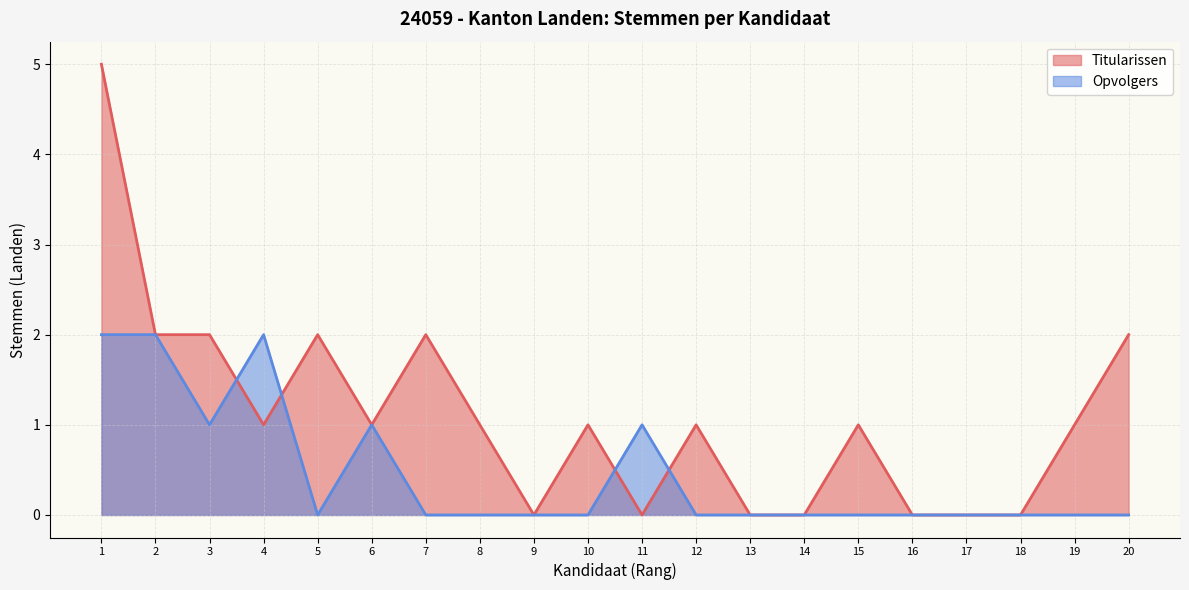

Does the chart display data point markers on the line(s)?

No